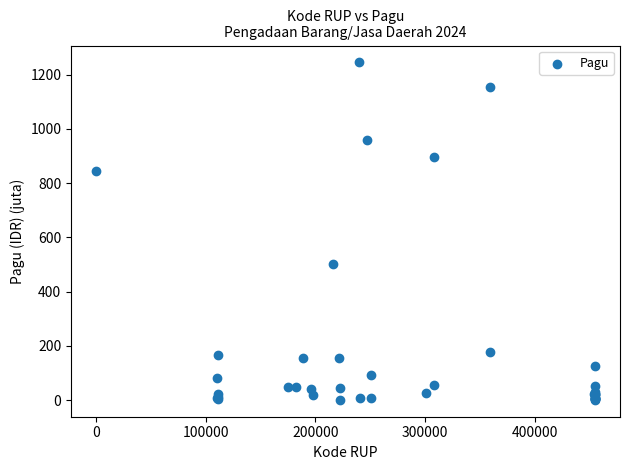

What Y value in the scatter plot is closest to 622?

499.9